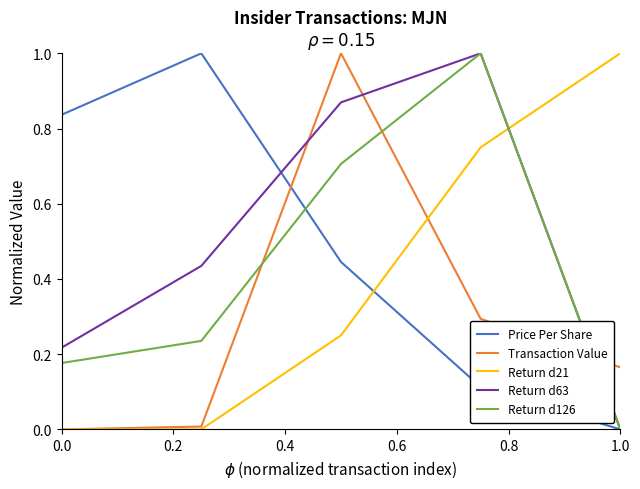

What are all the series names shown in the legend?

Price Per Share, Transaction Value, Return d21, Return d63, Return d126